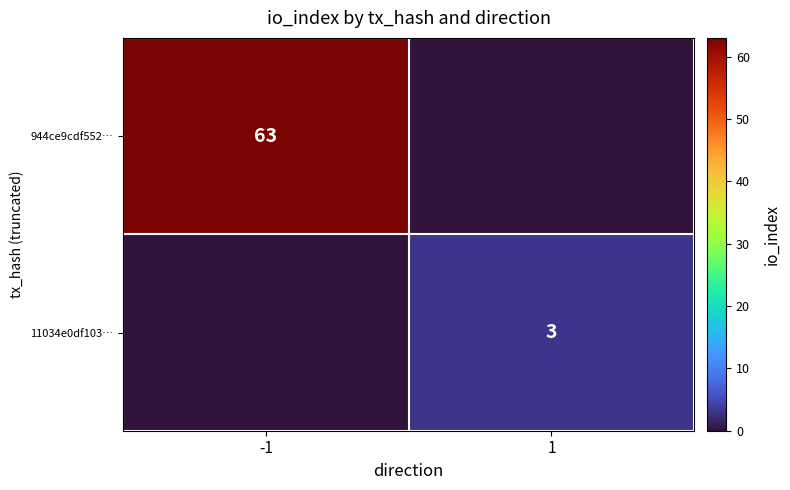

The value of 11034e0df103… at 1 is 3. True or false?

True